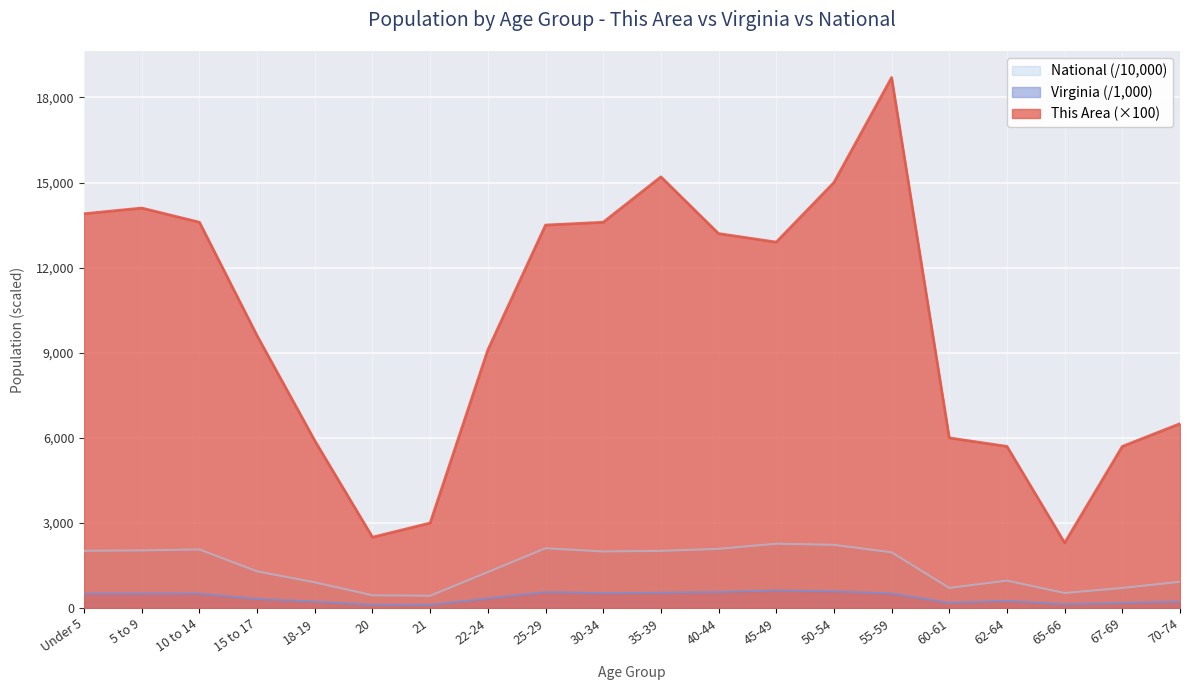

At which category does the chart reach its peak across all series?

55-59